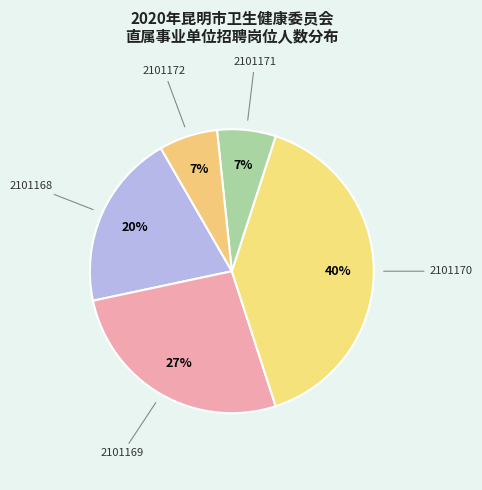

How many slices are in this pie chart?

5